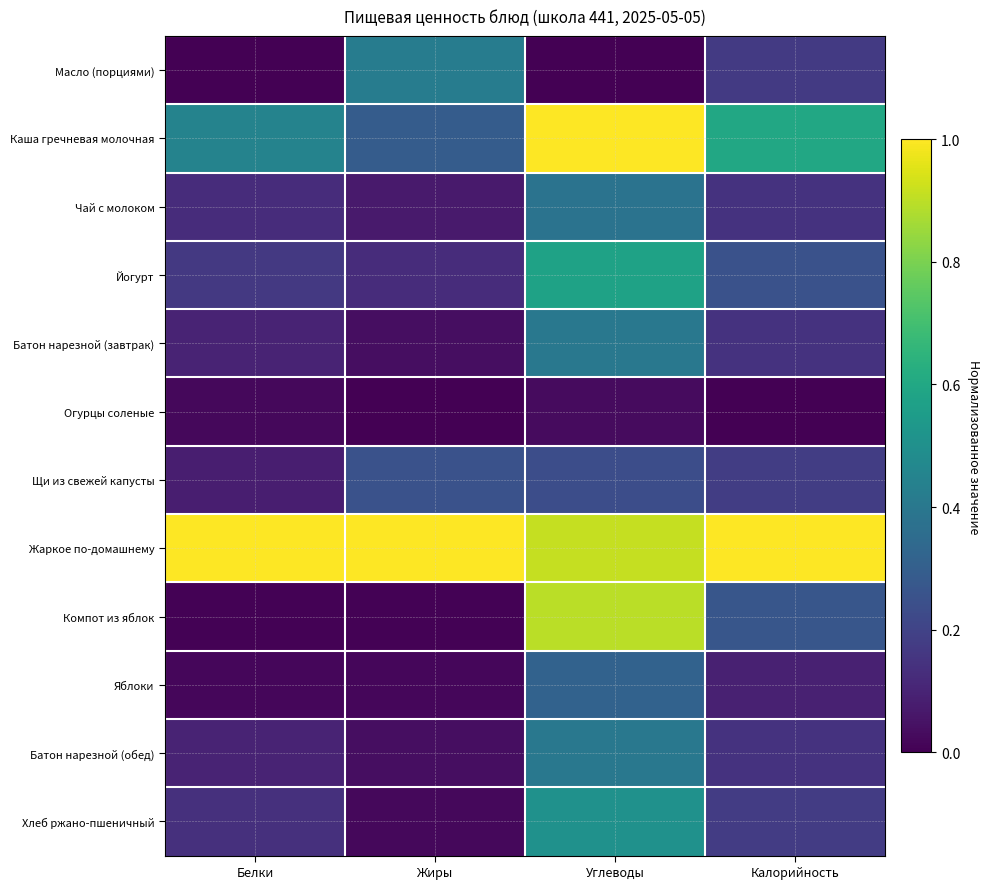

Reading right to left, extract all data points from this chart.

Масло (порциями): Калорийность=0.2	Углеводы=0.0	Жиры=0.4	Белки=0.0
Каша гречневая молочная: Калорийность=0.6	Углеводы=1.0	Жиры=0.3	Белки=0.4
Чай с молоком: Калорийность=0.1	Углеводы=0.4	Жиры=0.1	Белки=0.1
Йогурт: Калорийность=0.3	Углеводы=0.6	Жиры=0.1	Белки=0.2
Батон нарезной (завтрак): Калорийность=0.1	Углеводы=0.4	Жиры=0.0	Белки=0.1
Огурцы соленые: Калорийность=0.0	Углеводы=0.0	Жиры=0.0	Белки=0.0
Щи из свежей капусты: Калорийность=0.2	Углеводы=0.2	Жиры=0.2	Белки=0.1
Жаркое по-домашнему: Калорийность=1.0	Углеводы=0.9	Жиры=1.0	Белки=1.0
Компот из яблок: Калорийность=0.3	Углеводы=0.9	Жиры=0.0	Белки=0.0
Яблоки: Калорийность=0.1	Углеводы=0.3	Жиры=0.0	Белки=0.0
Батон нарезной (обед): Калорийность=0.1	Углеводы=0.4	Жиры=0.0	Белки=0.1
Хлеб ржано-пшеничный: Калорийность=0.2	Углеводы=0.5	Жиры=0.0	Белки=0.1